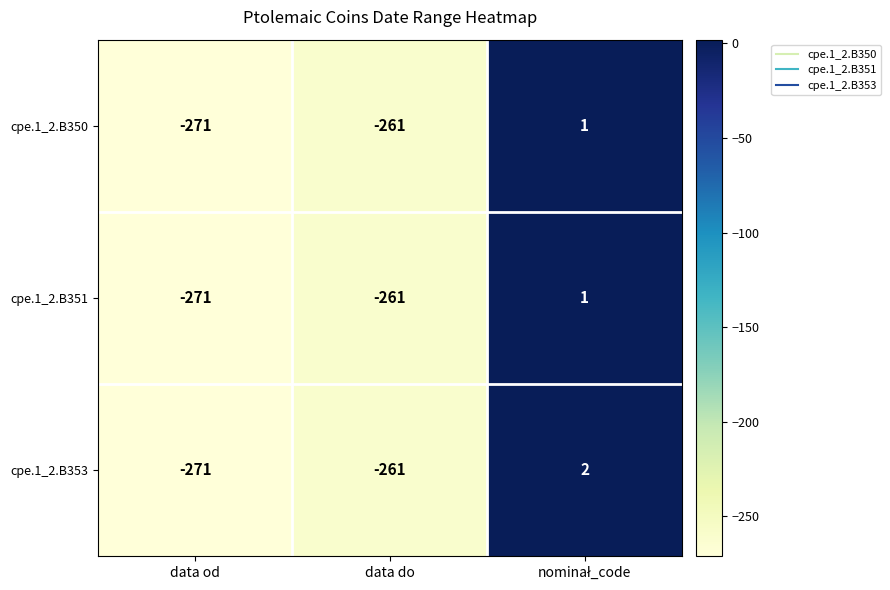

How many positive values does the cpe.1_2.B350 series have?

1